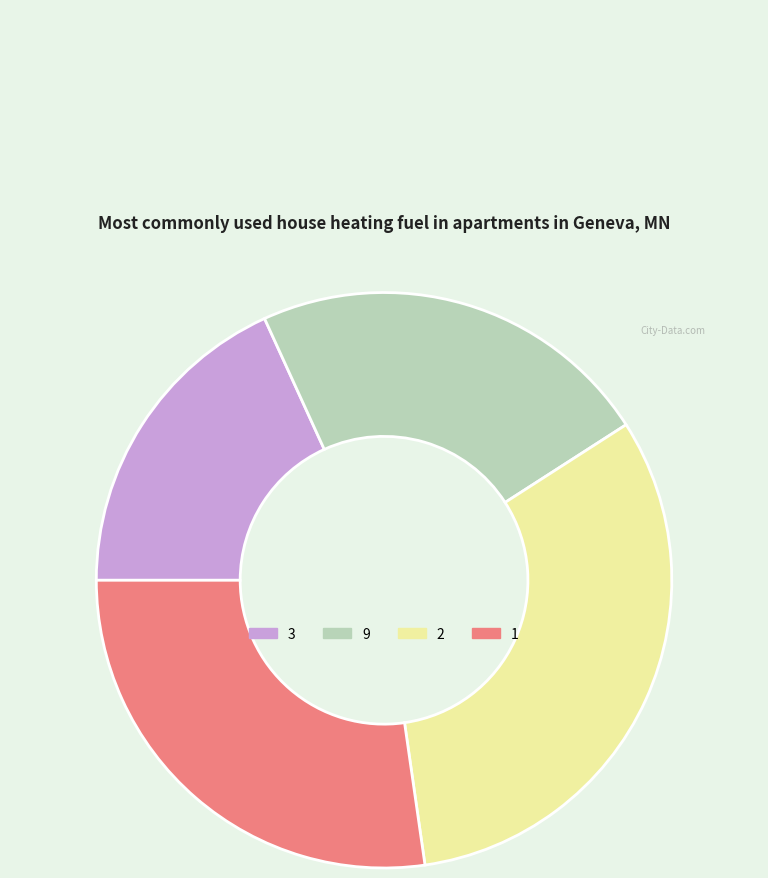

Is 1 the majority of the pie?

No